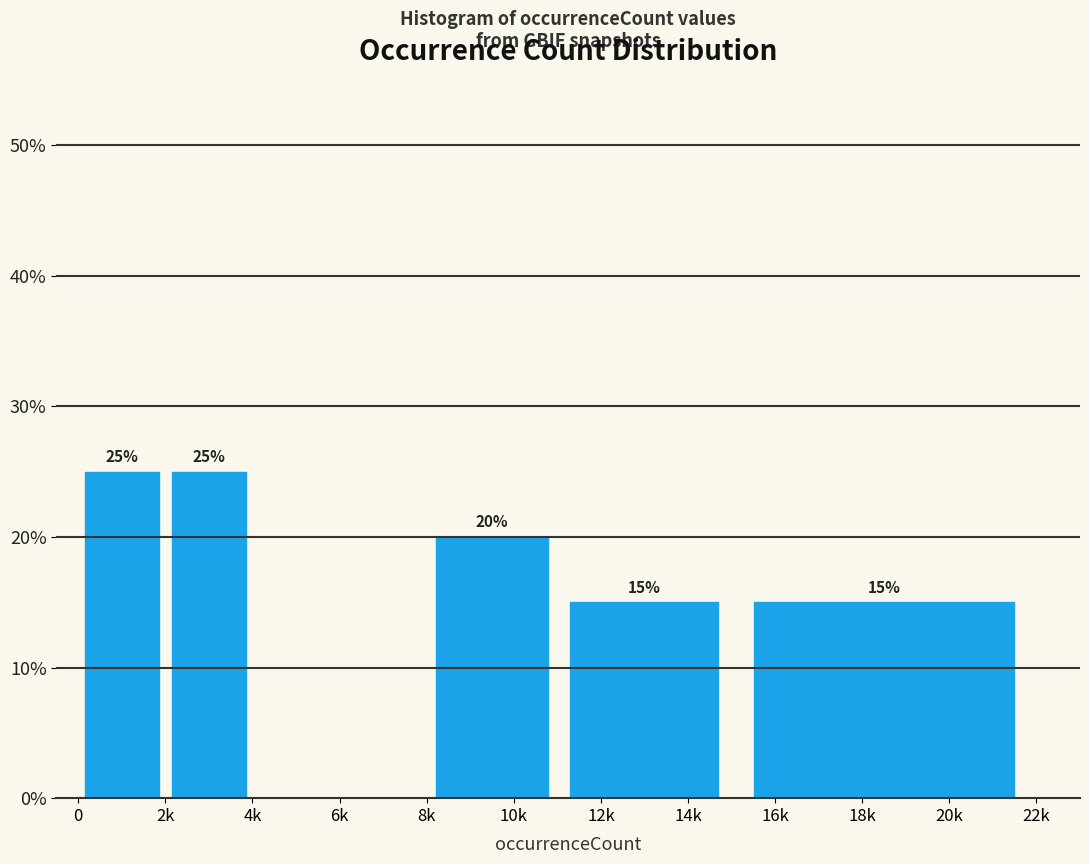

Are the bars horizontal?

No